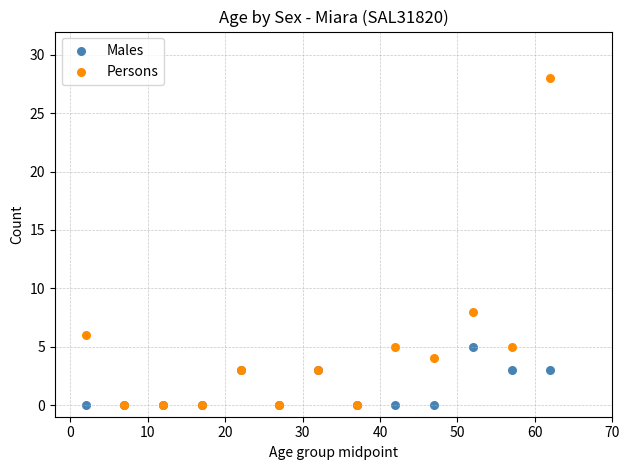

In the Persons series, what Y value is closest to 14?

8